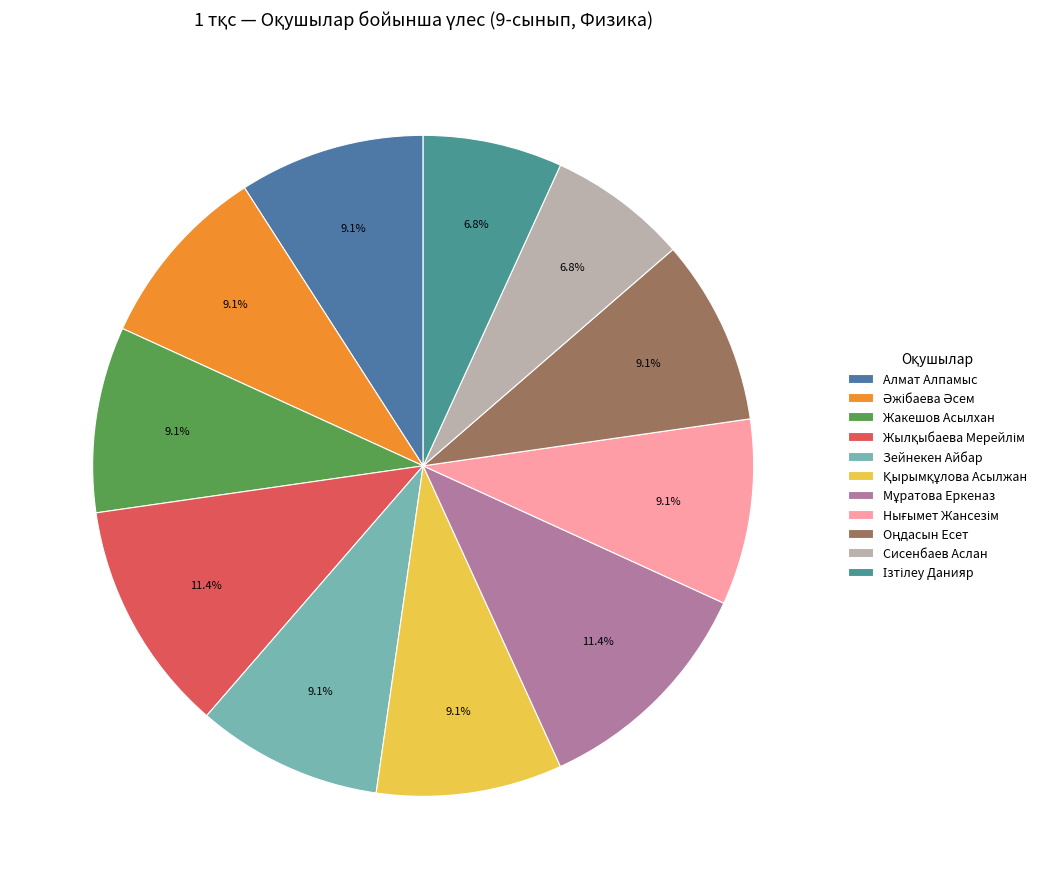

Combined, what portion of the pie is Зейнекен Айбар and Ізтілеу Данияр?

15.9%